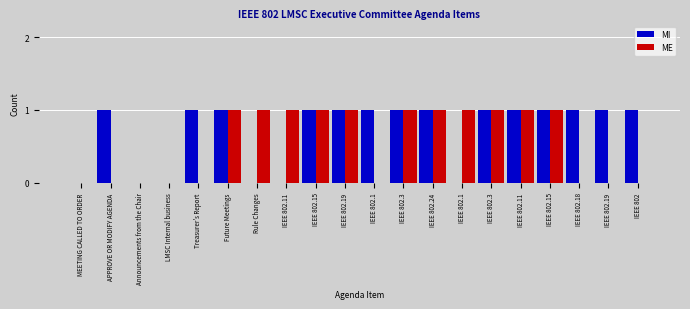

How many distinct data groups are displayed?

2